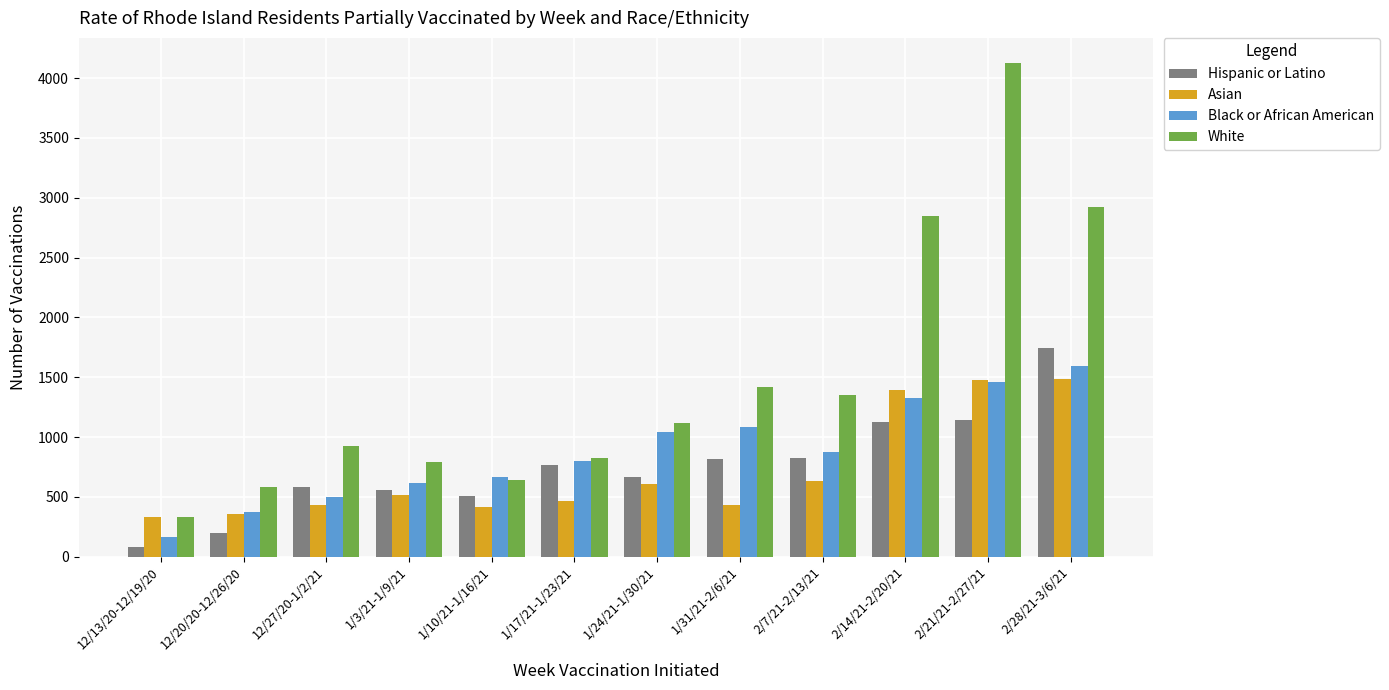

Is it true that Hispanic or Latino equals 79 at 12/13/20-12/19/20?

True